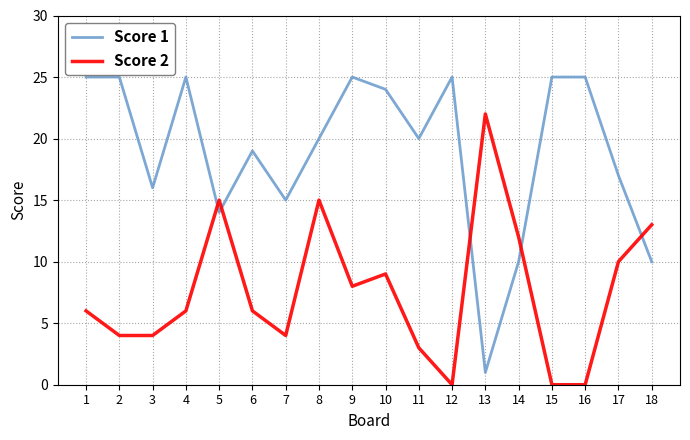

List the series in order of their peak value, highest first.

Score 1, Score 2